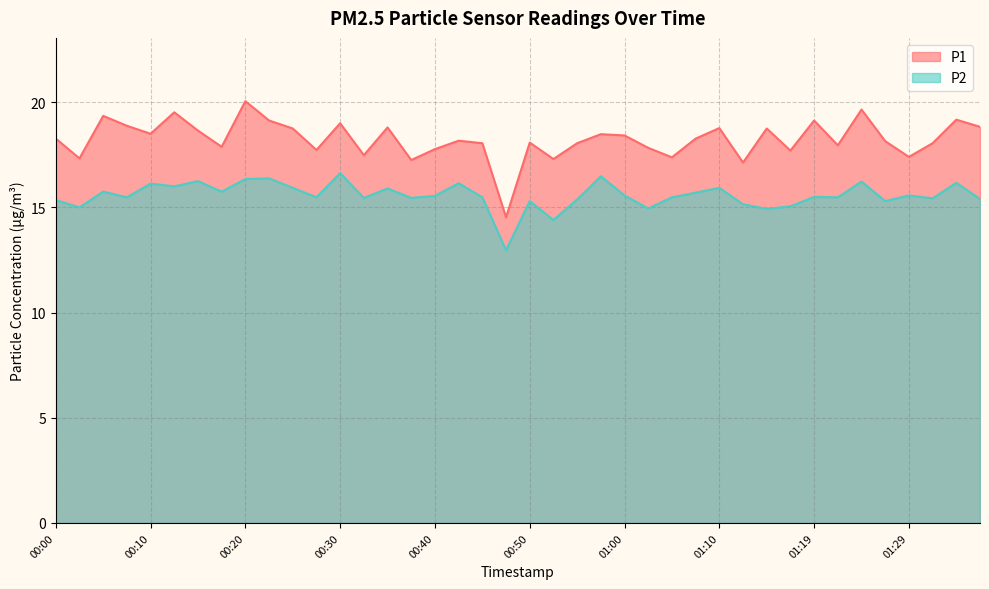

At how many categories does at least one series exceed 14?

40